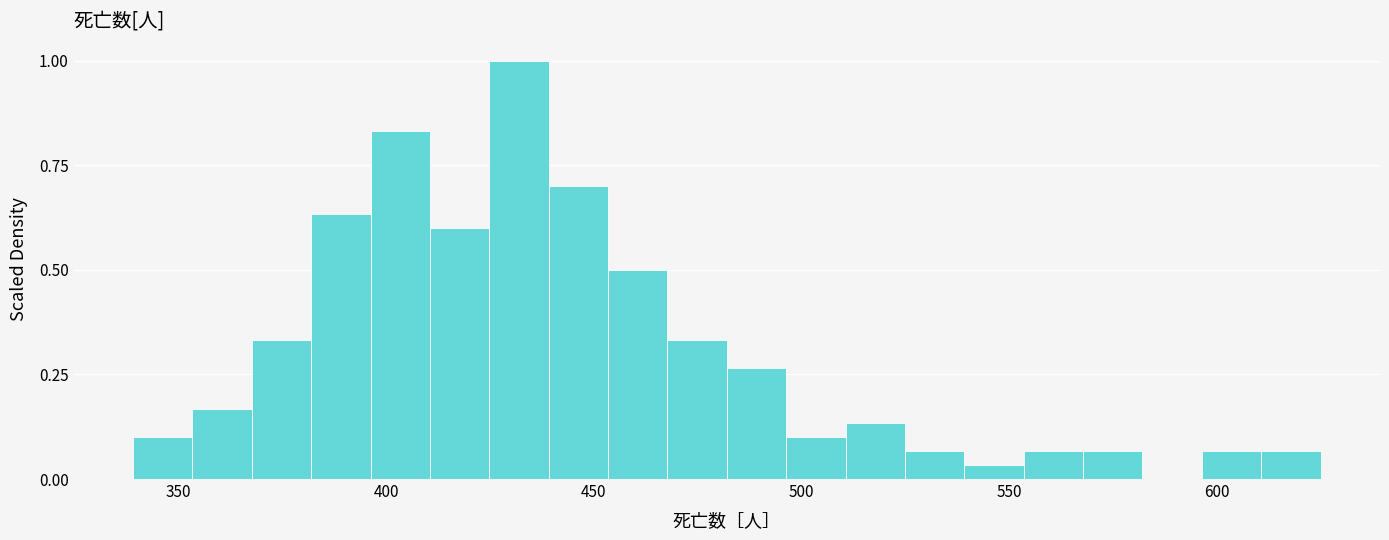

Around what value on the x-axis is the tallest bar? Give the approximate position of its centre, as read against the axis.

430